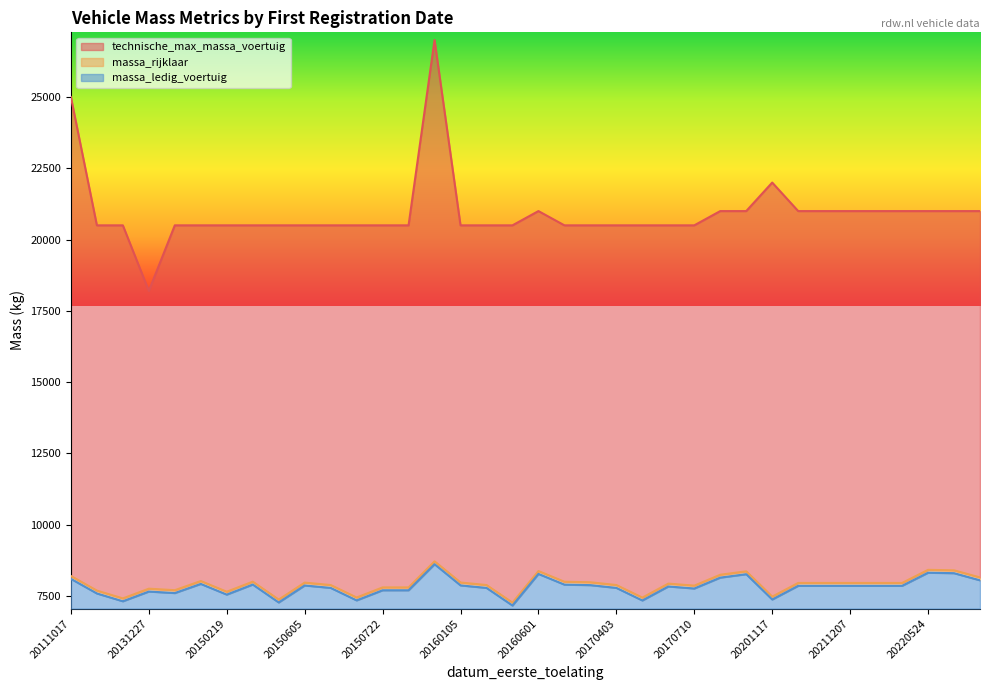

What is the difference between the maximum and minimum values in the technische_max_massa_voertuig series?

8800